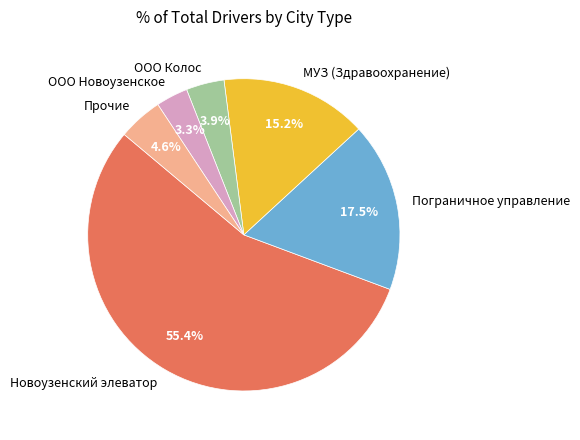

Does any single category account for the majority?

Yes